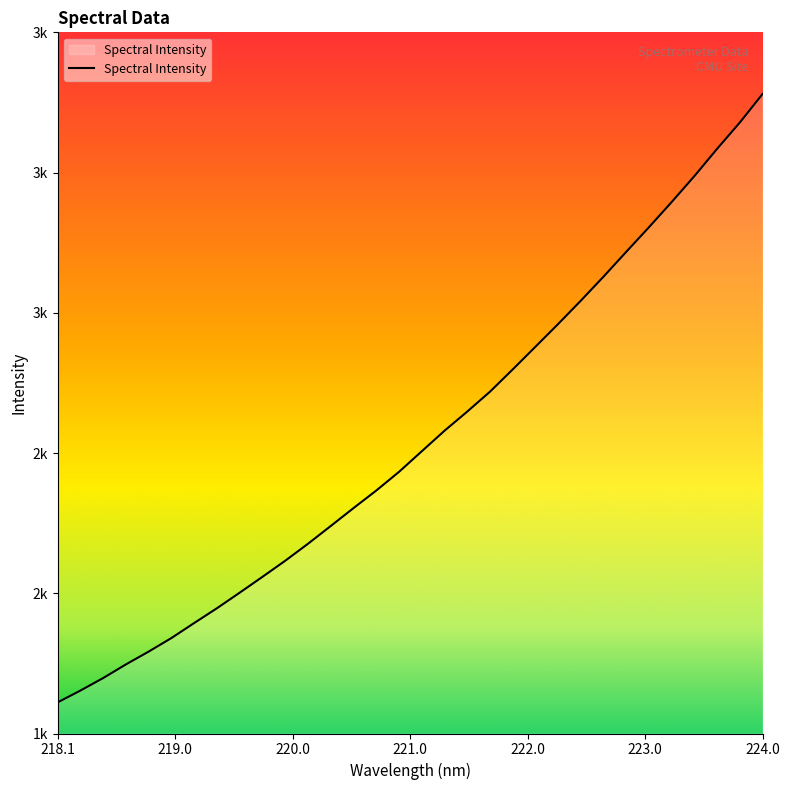

Is this an area chart (filled region under the line)?

Yes